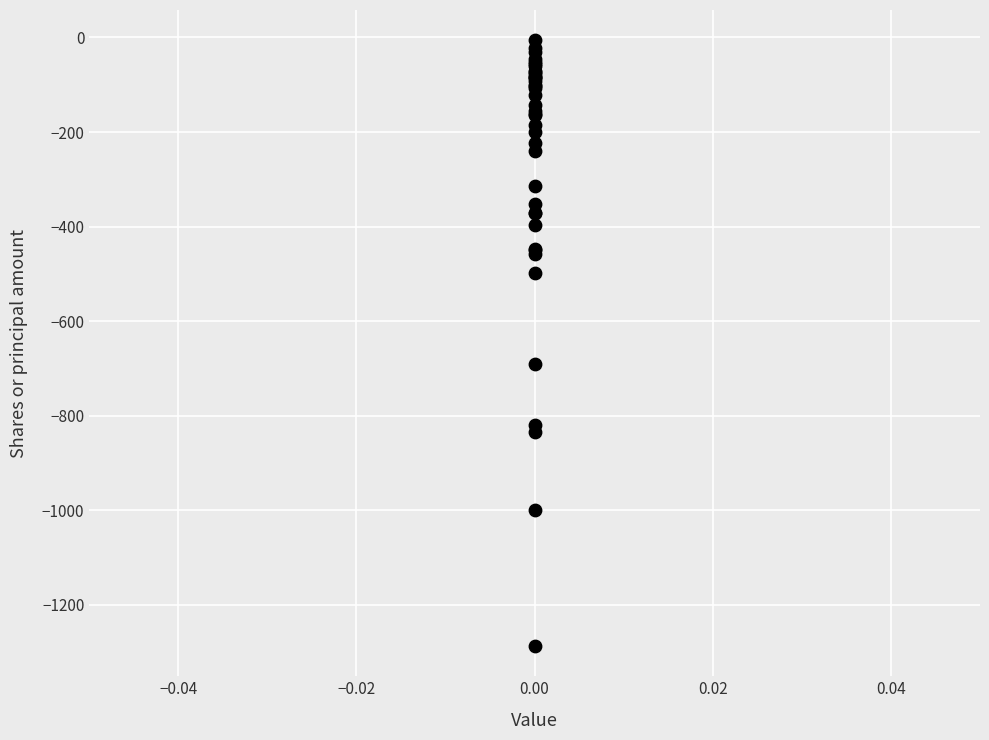

What Y value in the scatter plot is closest to -646?

-690